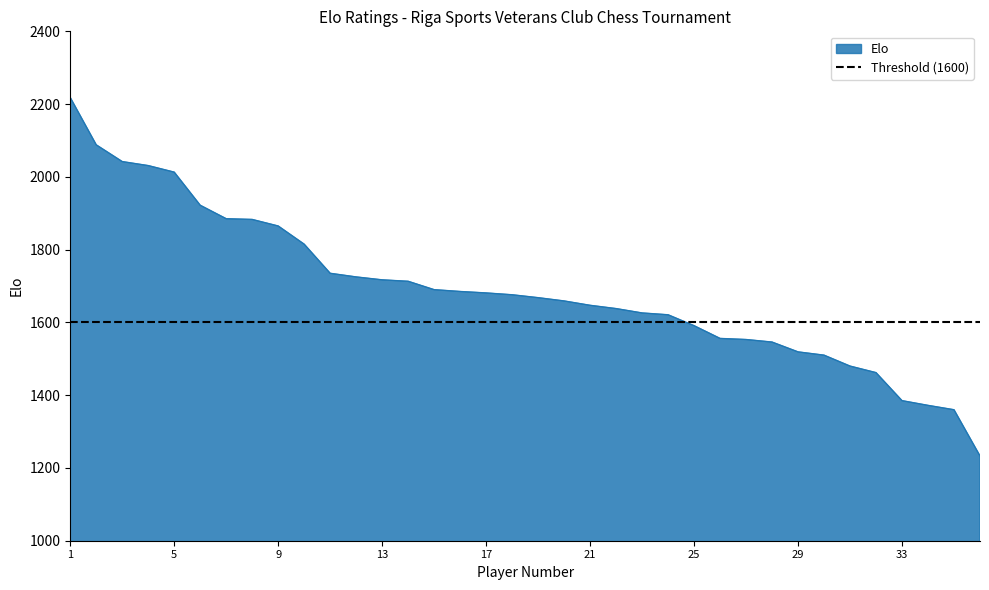

True or false: the data shows 1591 at 25.

True